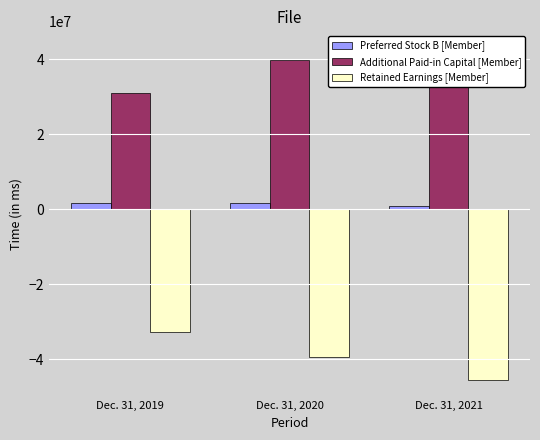

Which series has the largest total across all categories?

Additional Paid-in Capital [Member]